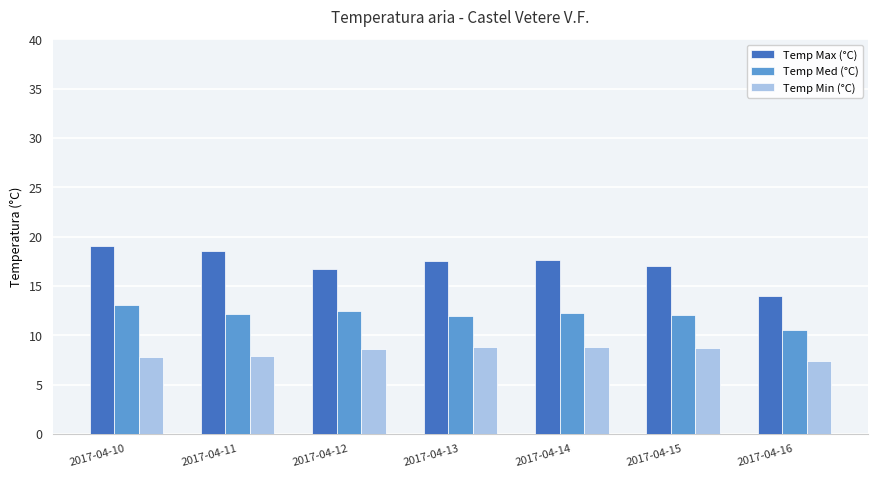

What is the greatest value displayed?

19.0